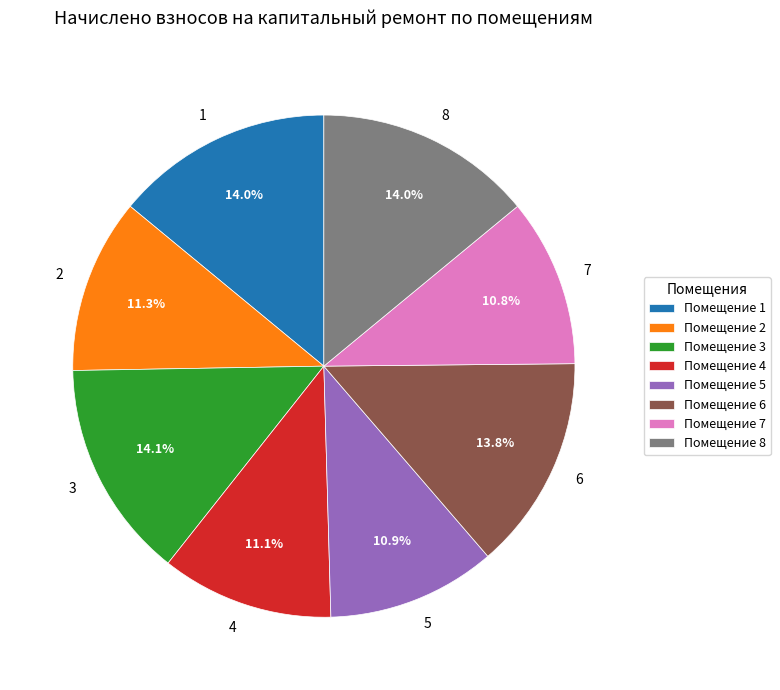

To the nearest percent, what is the average slice percentage?

12%